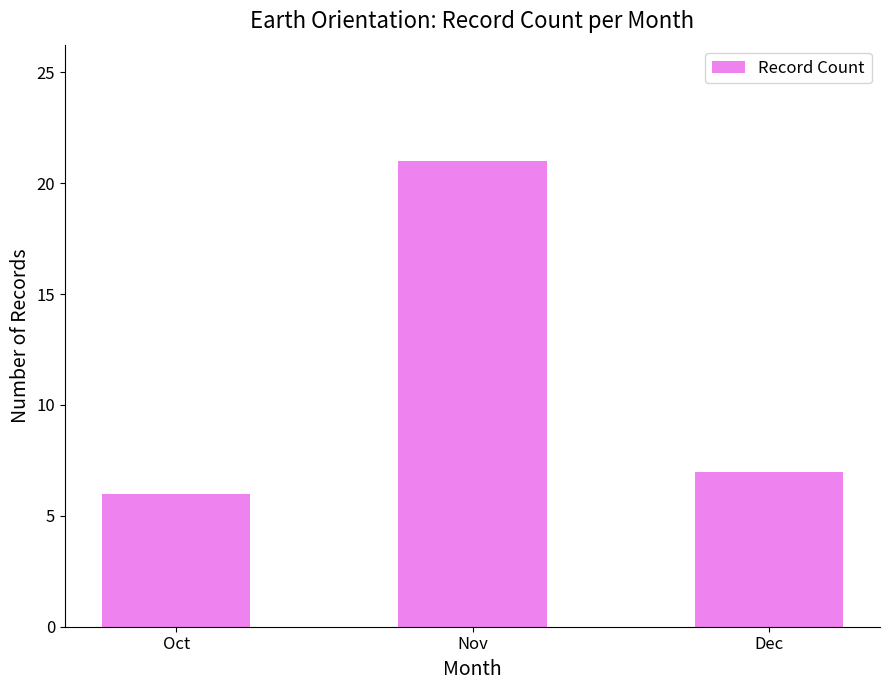

List the labels in order of value, smallest first.

Oct, Dec, Nov